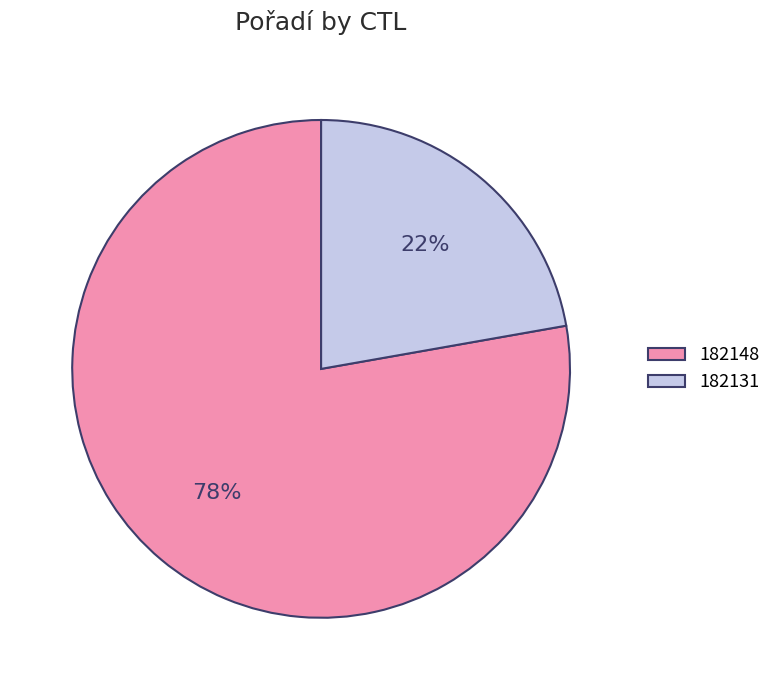

To the nearest percent, what is the average slice percentage?

50%